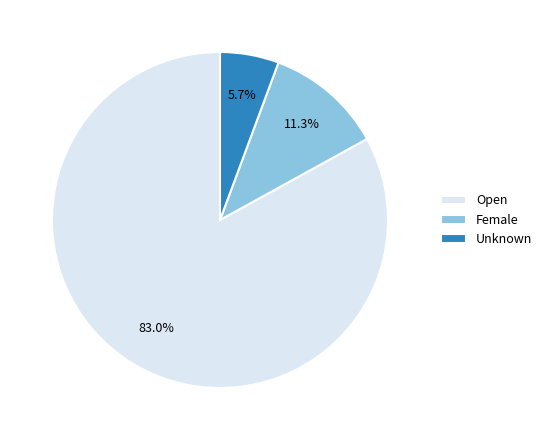

Count the number of slices in the pie.

3